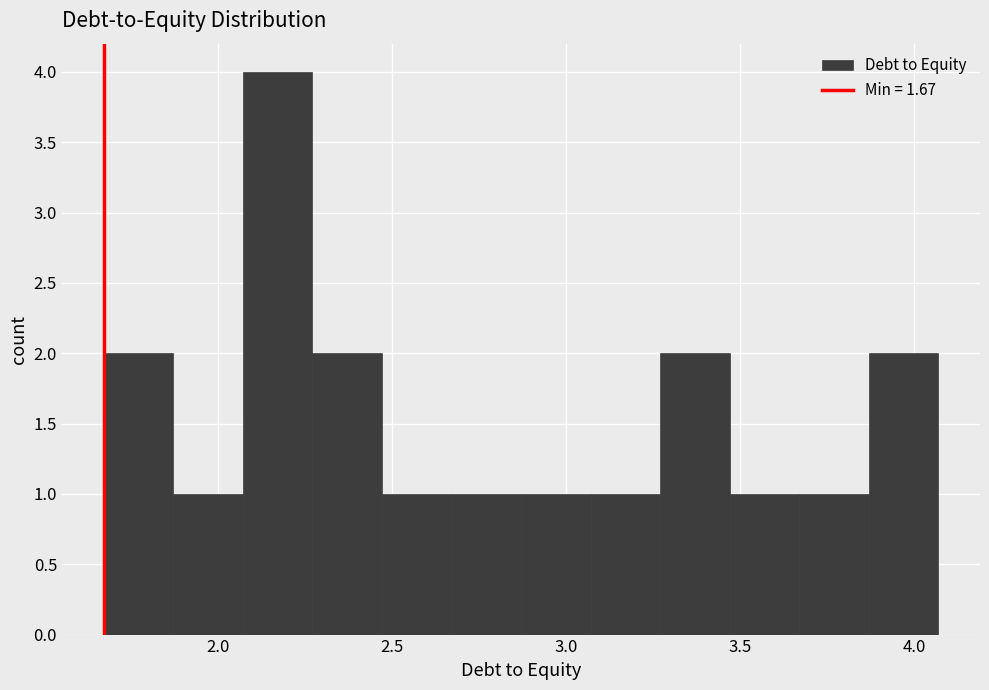

Reading left to right, transcribe this chart: for each bar, give the range it covers on the x-axis and its height. Neither the bar edges nor the heights are printed on the chart, so give them approximately, as read against the axes.

1.67 to 1.87: 2
1.87 to 2.07: 1
2.07 to 2.27: 4
2.27 to 2.47: 2
2.47 to 2.67: 1
2.67 to 2.87: 1
2.87 to 3.07: 1
3.07 to 3.27: 1
3.27 to 3.47: 2
3.47 to 3.67: 1
3.67 to 3.87: 1
3.87 to 4.07: 2